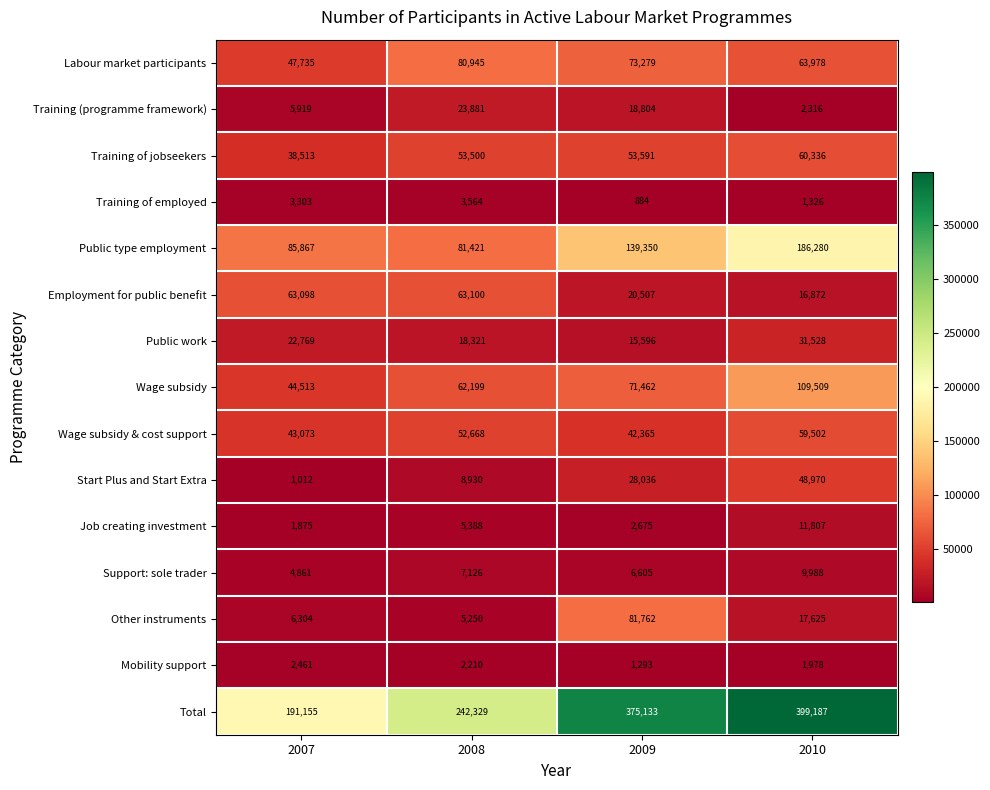

At which category is the sum across all series the highest?

2010